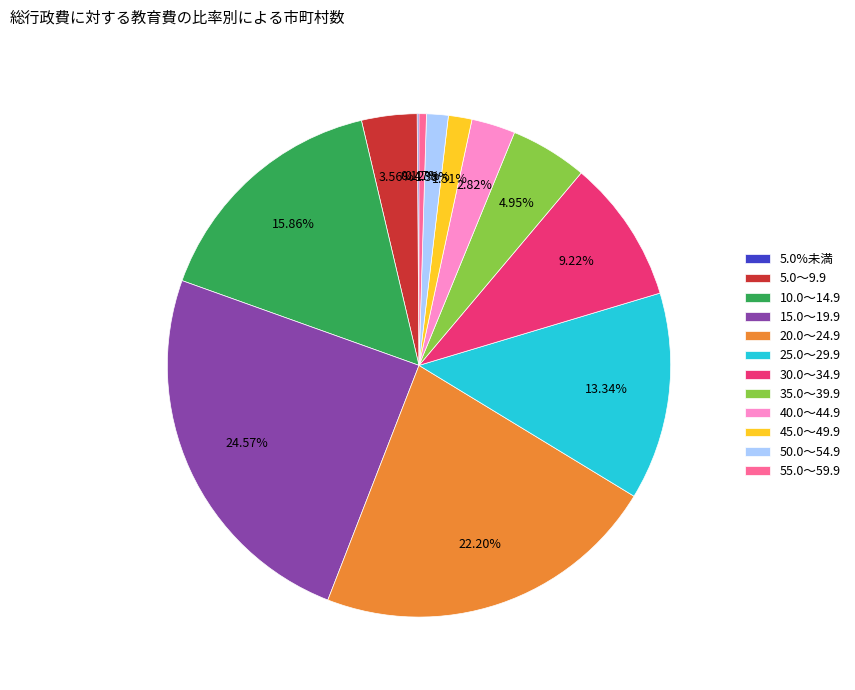

Combined, do 40.0～44.9 and 30.0～34.9 account for over 50%?

No